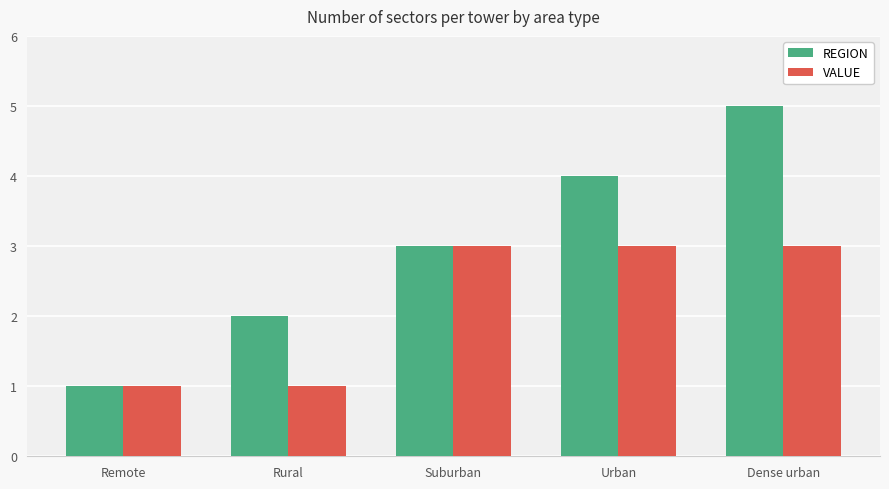

What is the label of the 4th bar from the left?

Urban